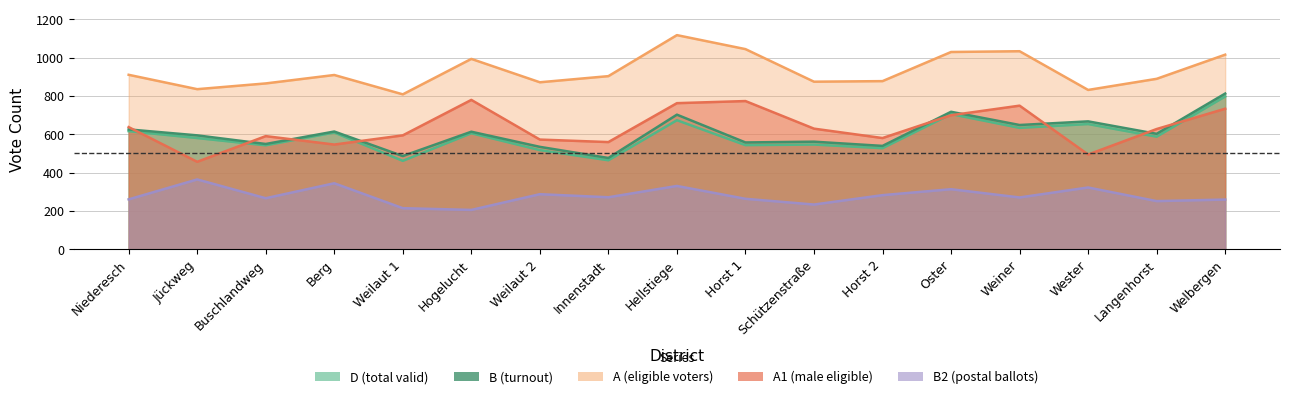

Which category has the lowest value across all series?

Hogelucht